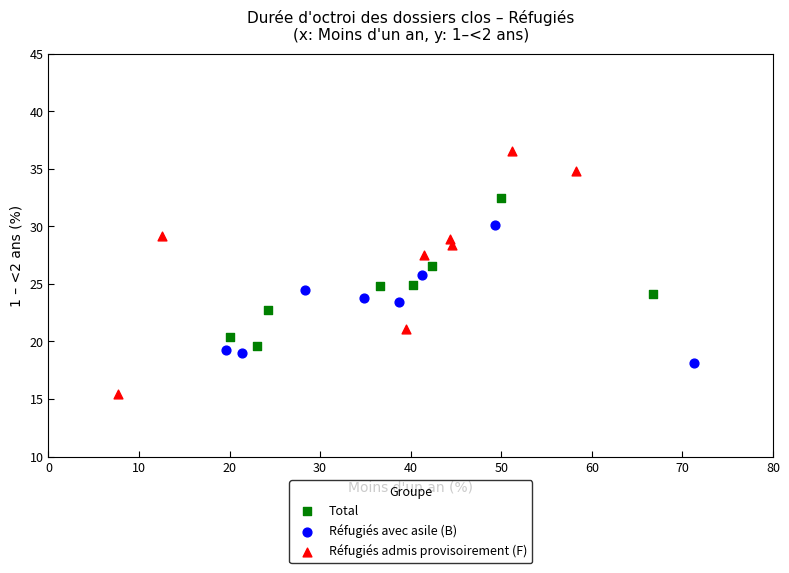

Which series has the widest spread of Y values?

Réfugiés admis provisoirement (F)